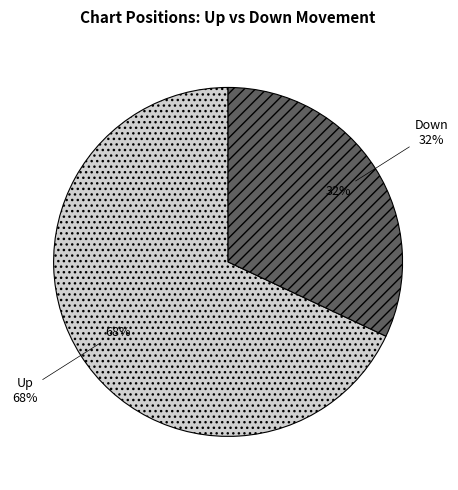

To the nearest percent, what is the difference between the largest and smallest slice percentages?

36%